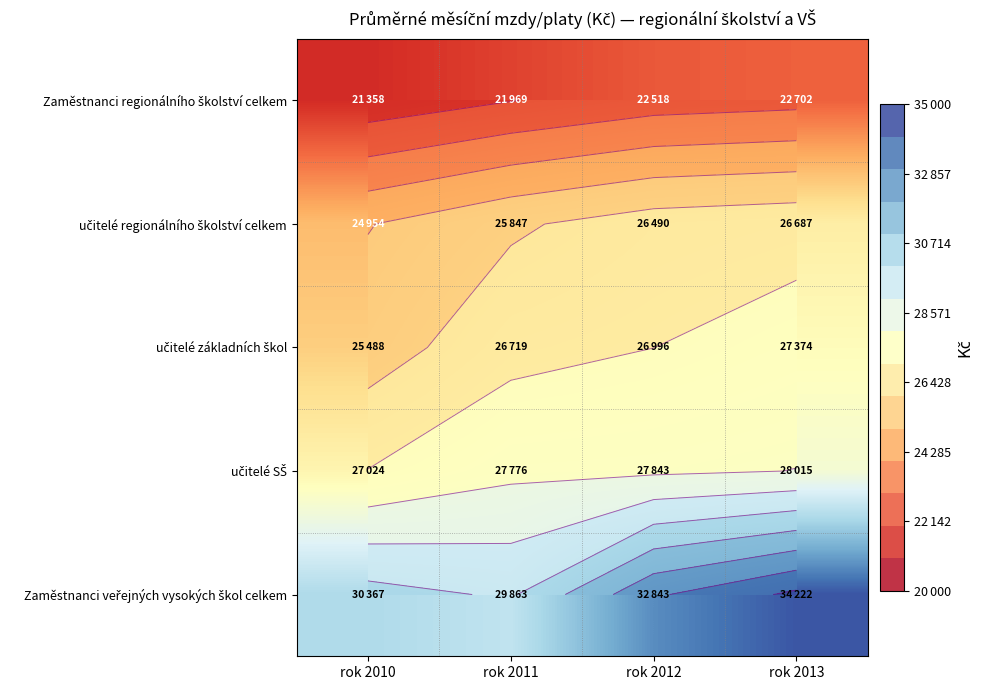

What is the difference between the second highest and minimum values in the Zaměstnanci veřejných vysokých škol celkem series?

2980.8